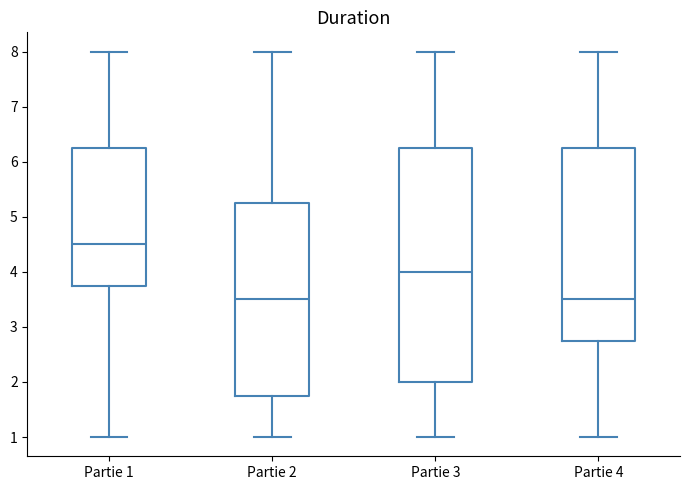

Reading left to right, read every box against the y-axis: the position of its median line, the range the box covers, and the ends of its whiskers. The values are not printed on the chart, so give them approximately, as read against the axis.

Partie 1: median 4.5, box 3.8 to 6.3, whiskers 1.0 to 8.0
Partie 2: median 3.5, box 1.8 to 5.3, whiskers 1.0 to 8.0
Partie 3: median 4.0, box 2.0 to 6.3, whiskers 1.0 to 8.0
Partie 4: median 3.5, box 2.8 to 6.3, whiskers 1.0 to 8.0